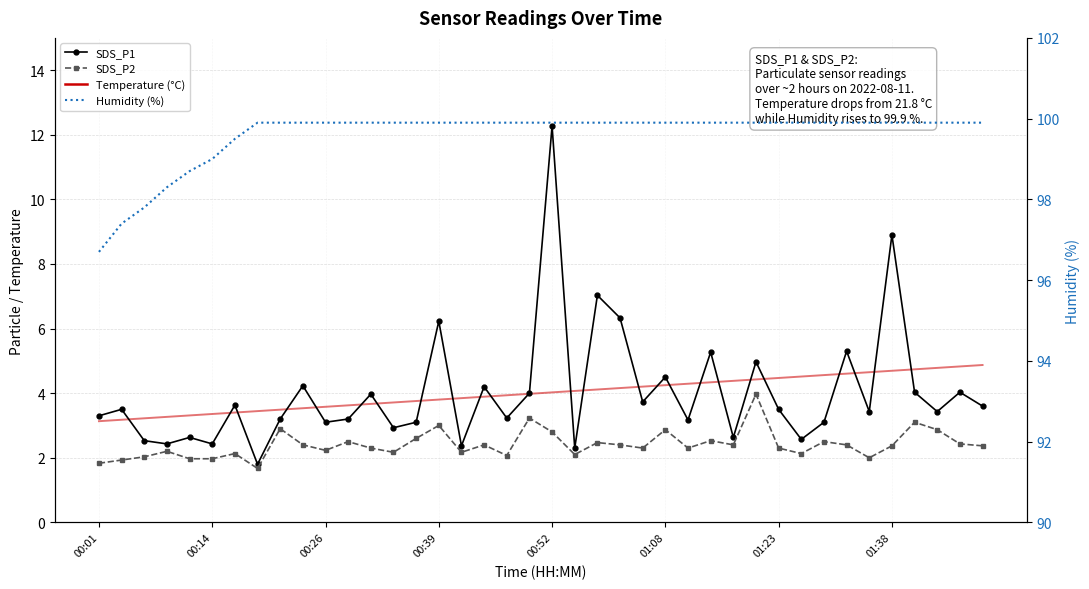

What value does the Humidity (%) series have at 00:26?

99.9